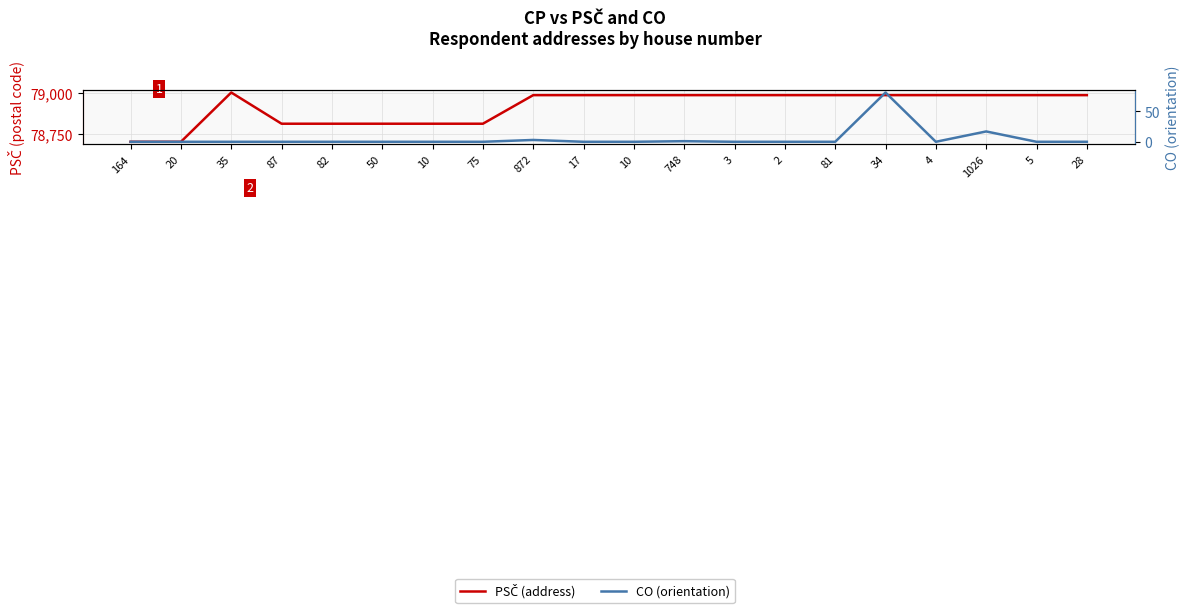

The PSČ (address) series shows 52818 at 75. True or false?

False